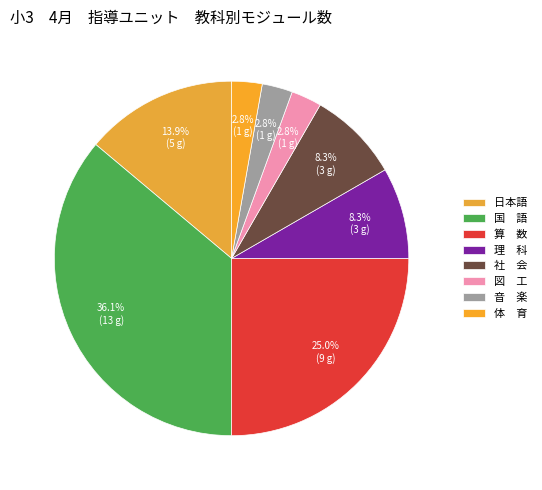

How many slices are in this pie chart?

8